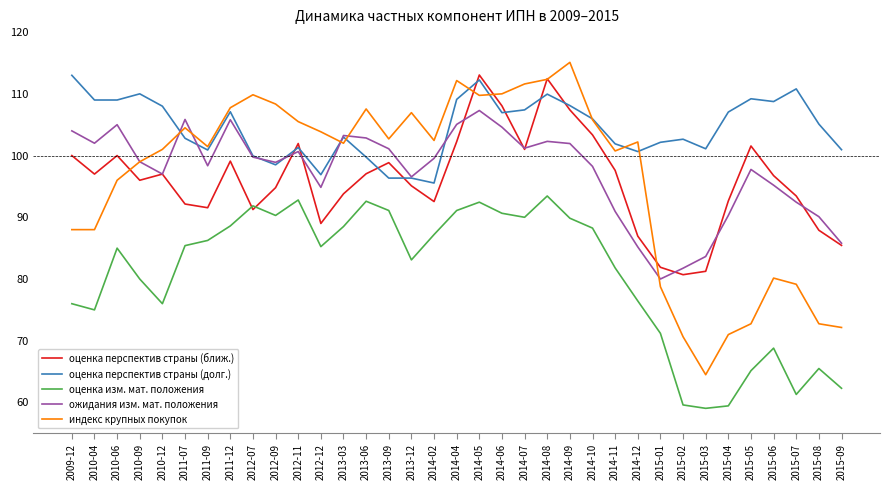

Which series changed the most between 2014-07 and 2015-04?

индекс крупных покупок